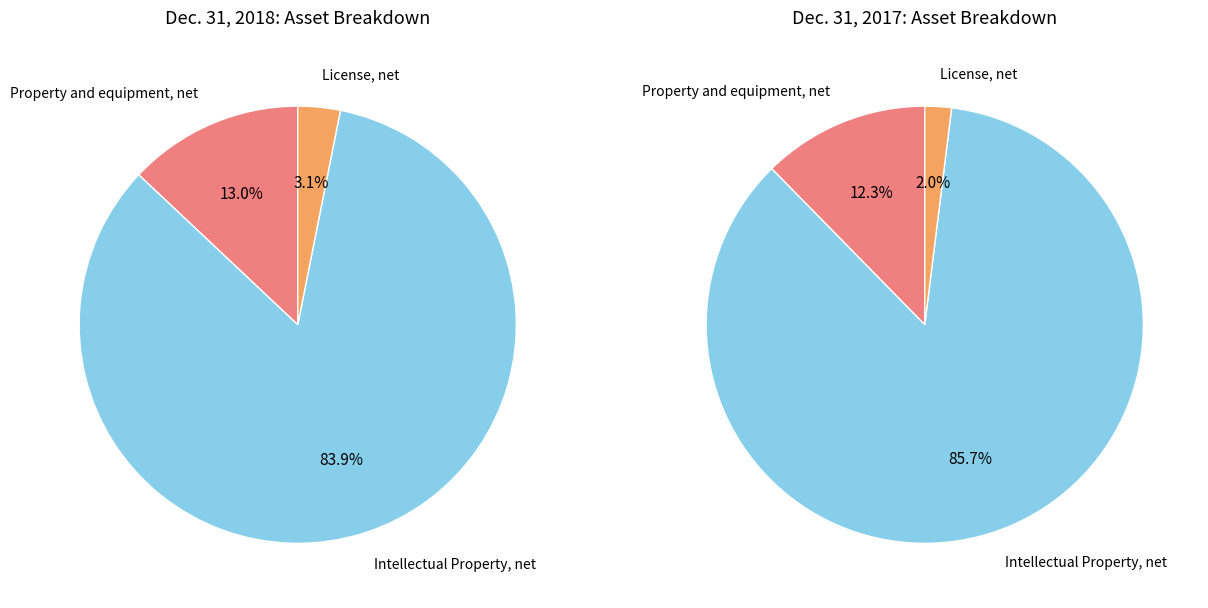

To the nearest percent, what is the average slice percentage?

33%